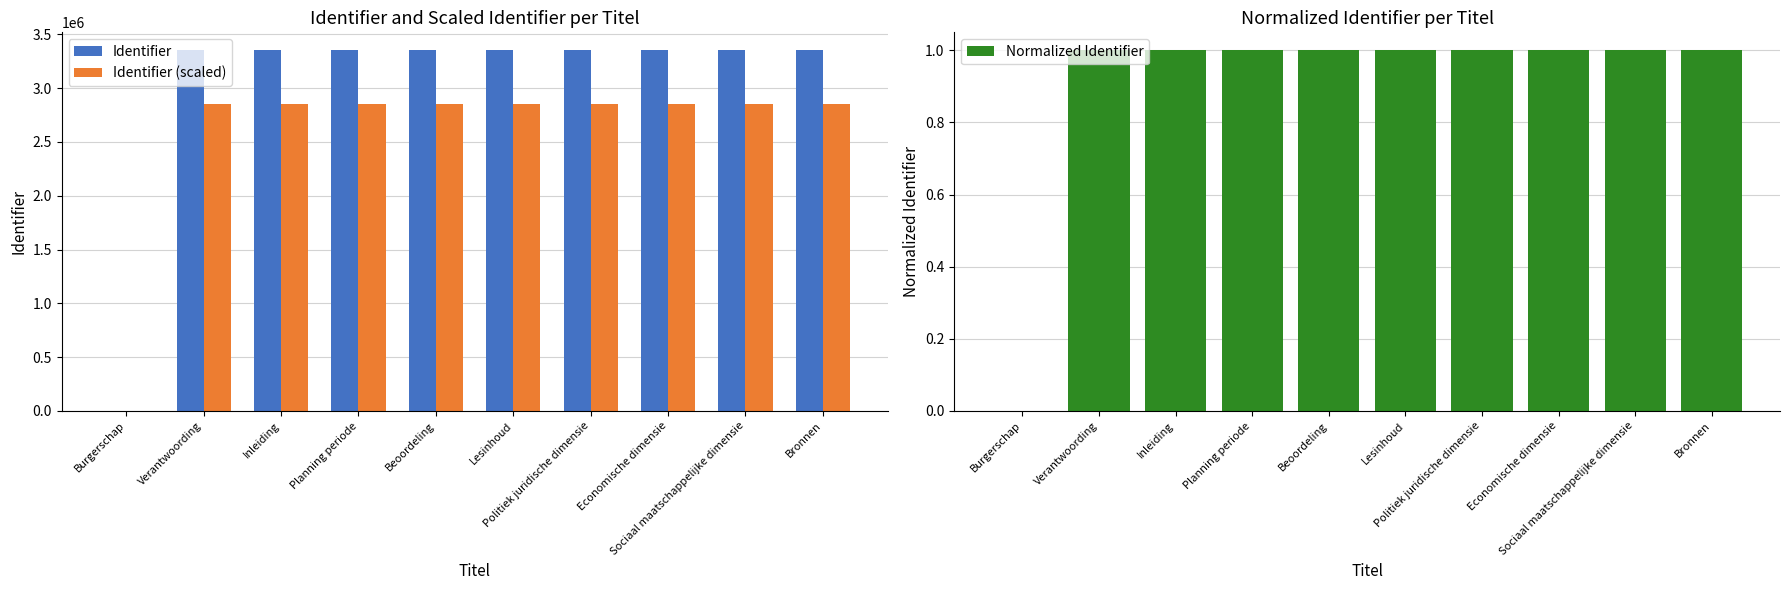

At Economische dimensie, list the series in order from largest to smallest.

Identifier, Identifier (scaled), Normalized Identifier